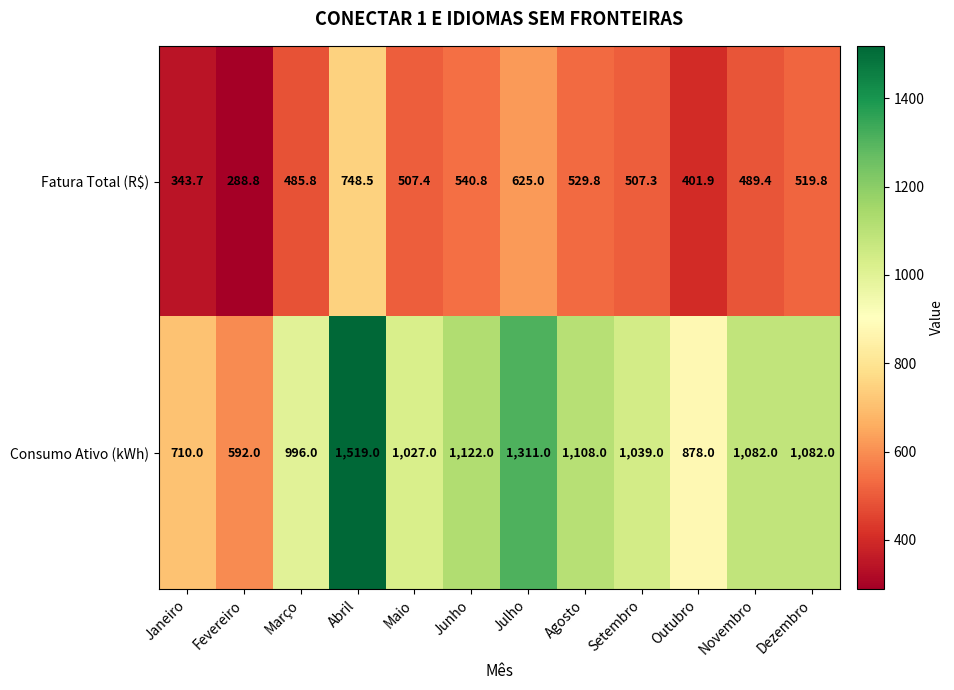

At which label does Consumo Ativo (kWh) reach its peak?

Abril